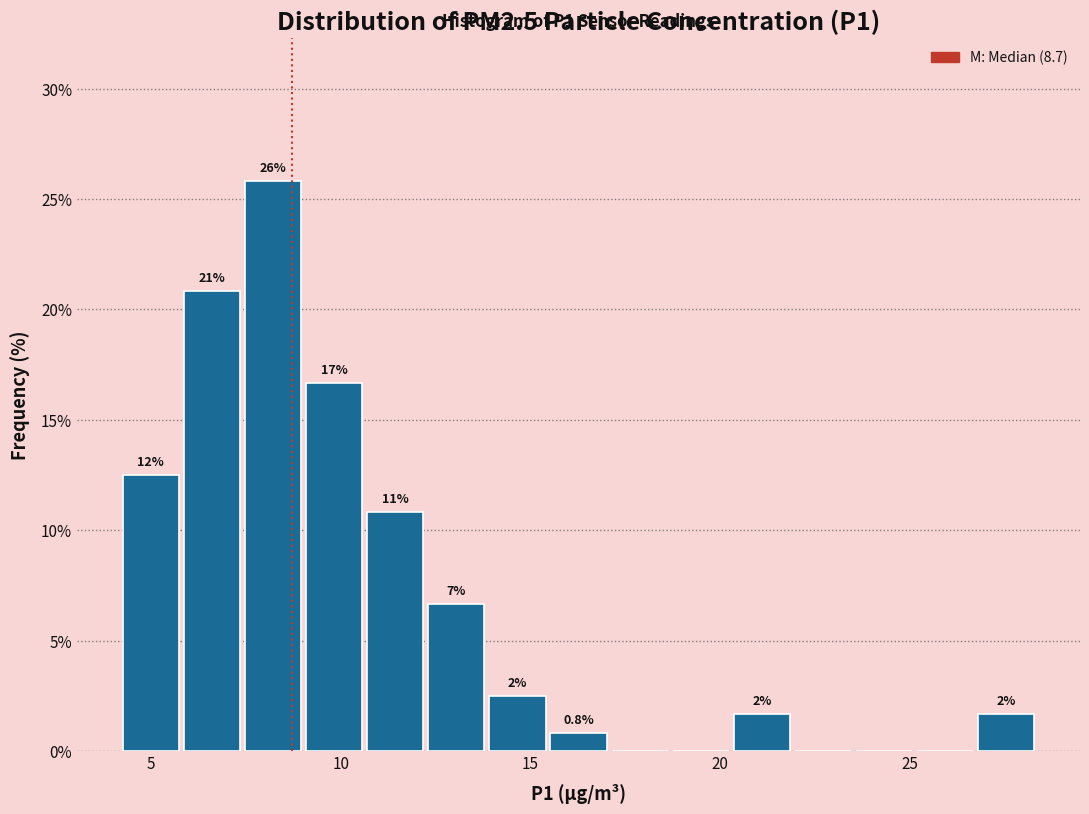

Around what value on the x-axis is the tallest bar? Give the approximate position of its centre, as read against the axis.

8.0